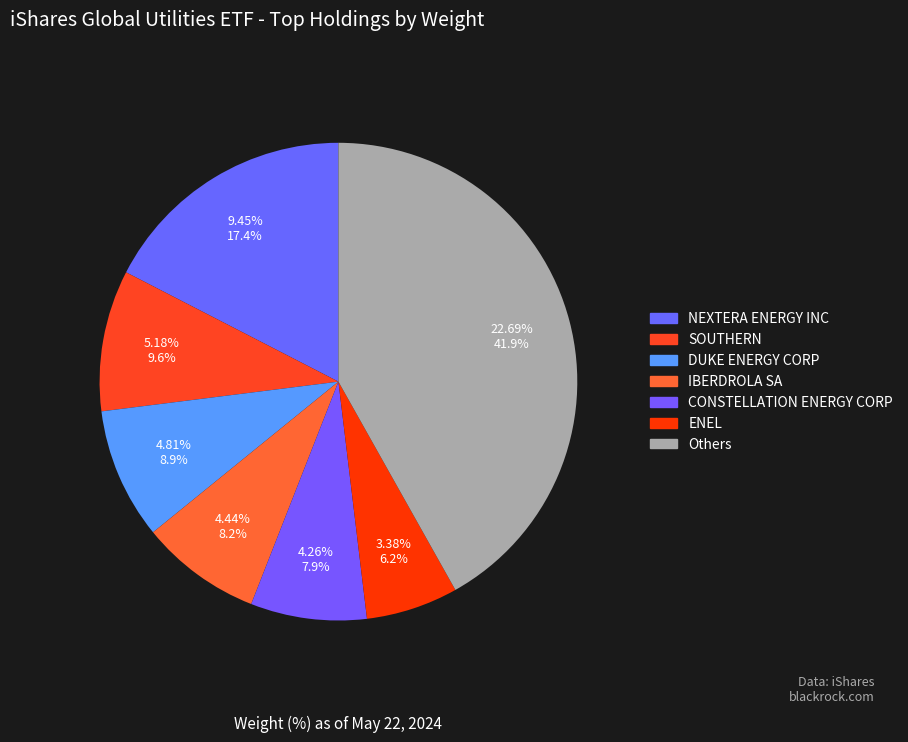

Do AMERICAN ELECTRIC POWER INC and DUKE ENERGY CORP together represent more than half of the pie?

No